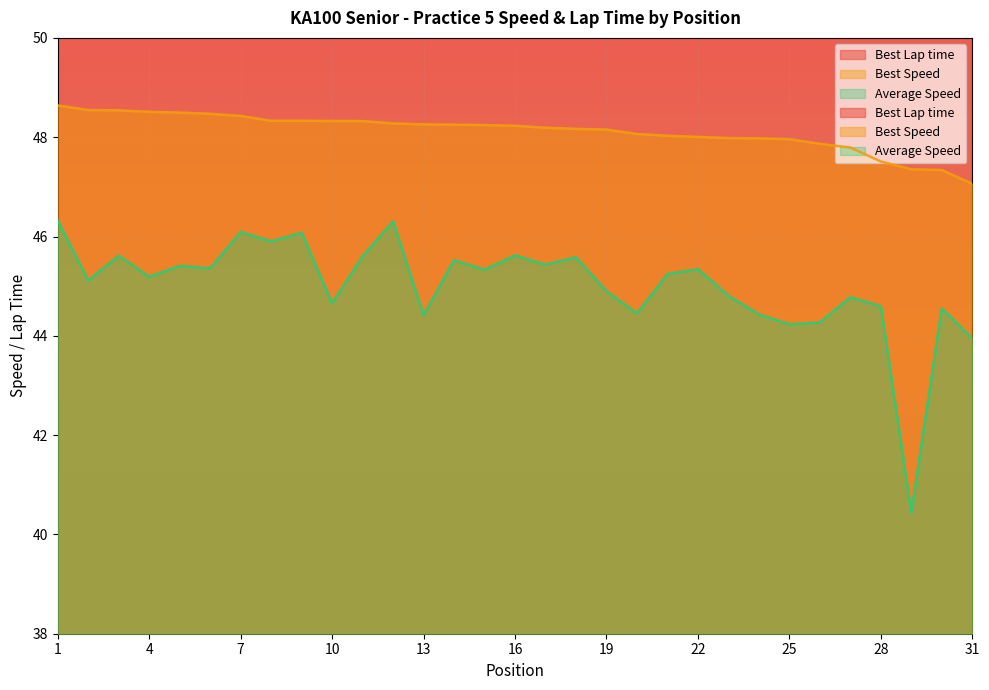

At 6, list the series in order from smallest to largest.

Average Speed, Best Speed, Best Lap time